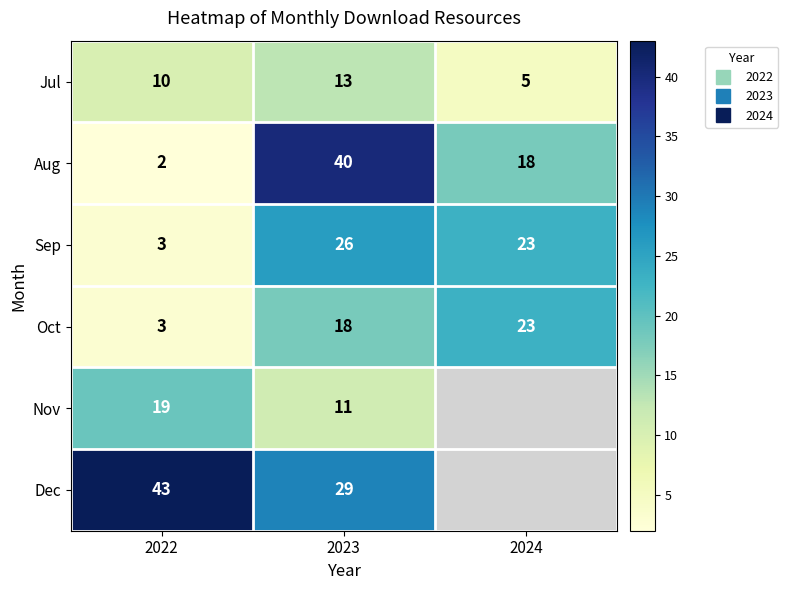

Which series has the widest spread of values?

Aug